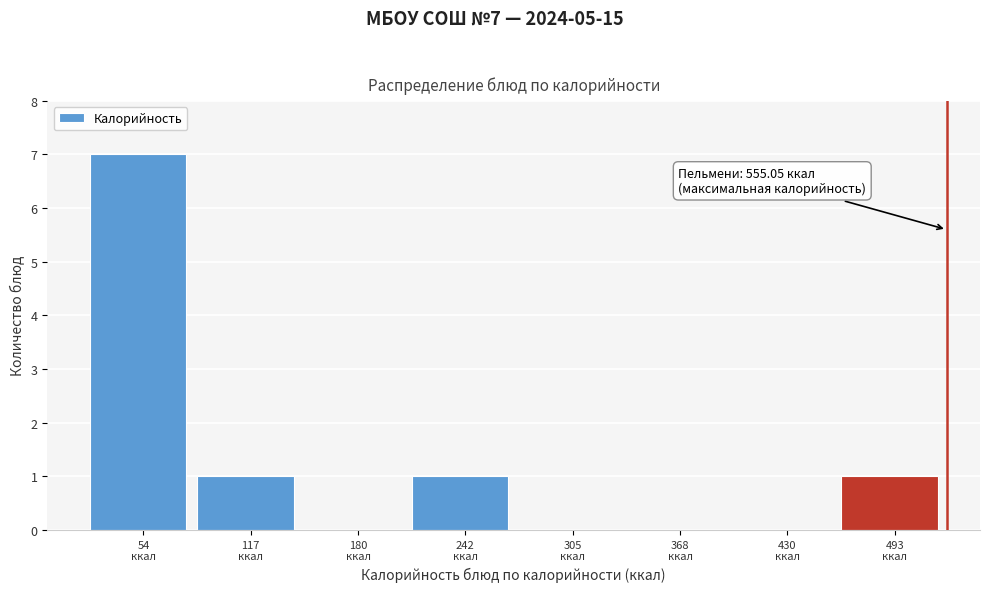

What is the sum of all values?

10